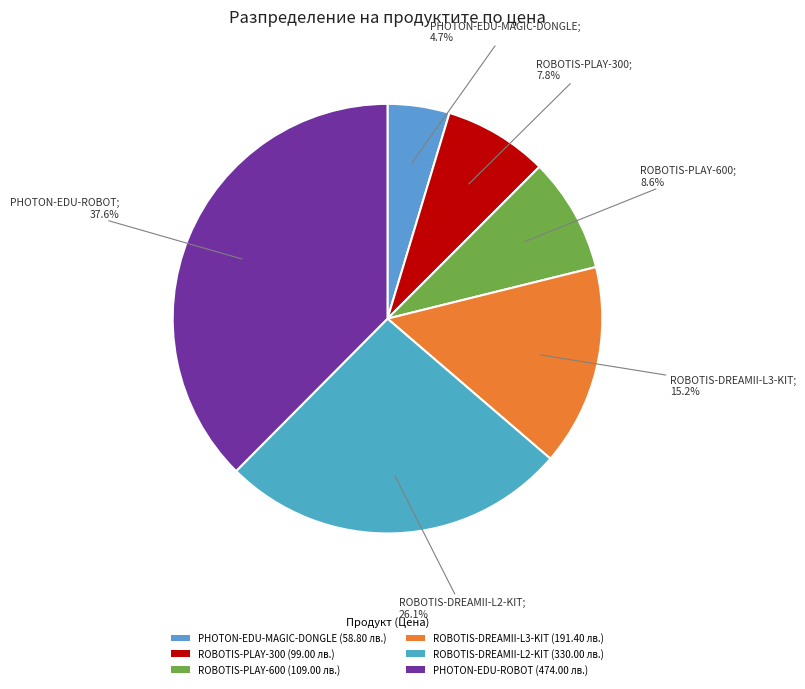

True or false: ROBOTIS-DREAMII-L3-KIT accounts for 15% of the total.

True